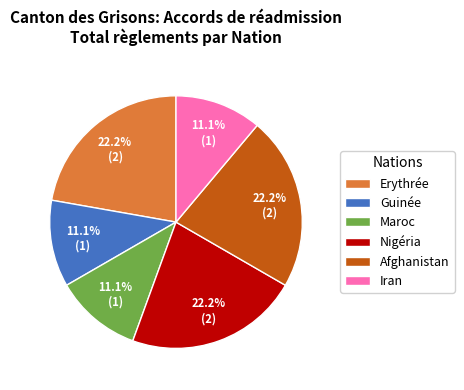

What percentage is NOT represented by Afghanistan?

77.8%